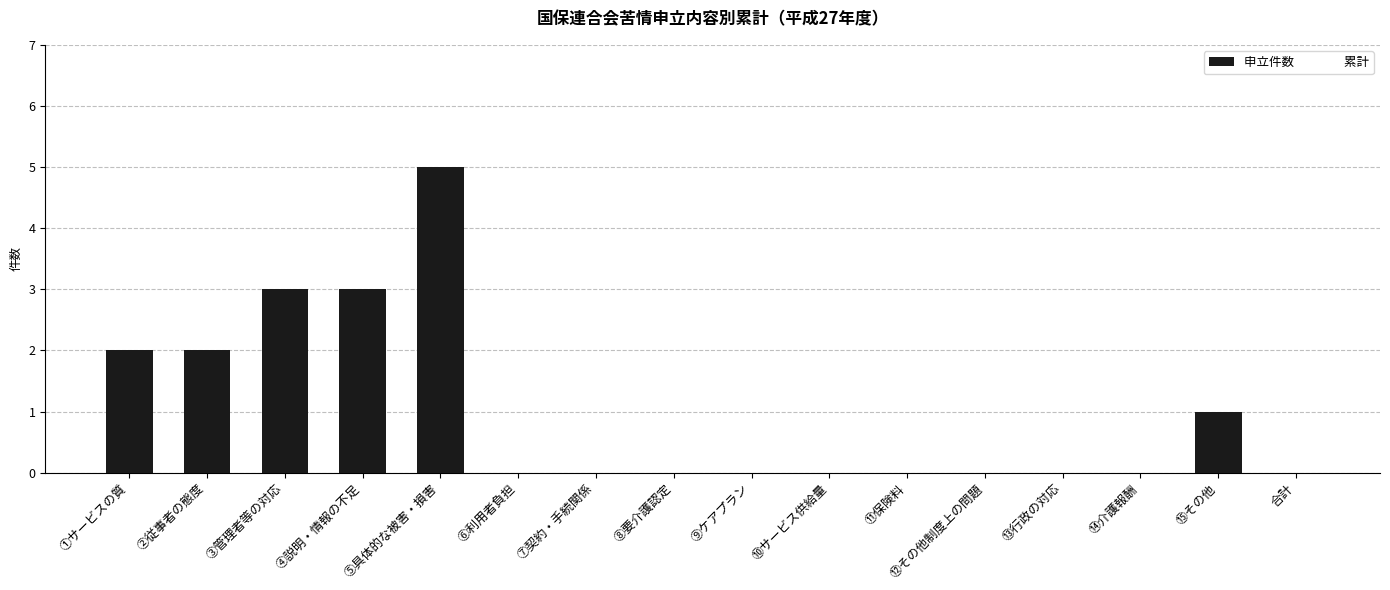

What is the average value?

1